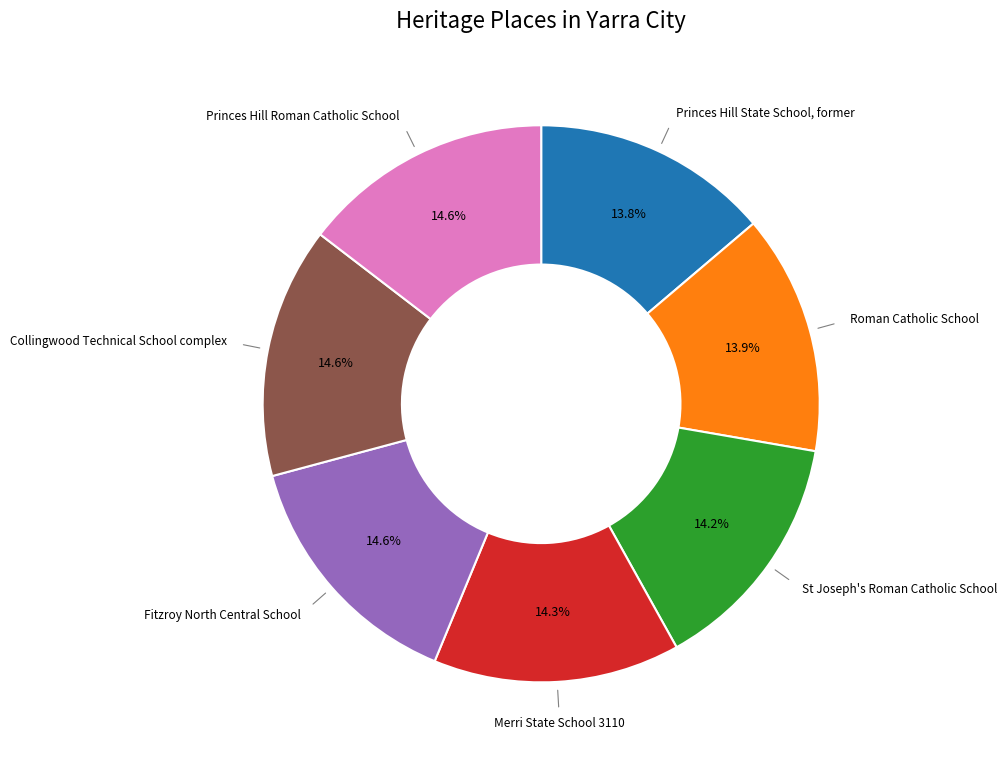

Is there a majority slice in this chart?

No